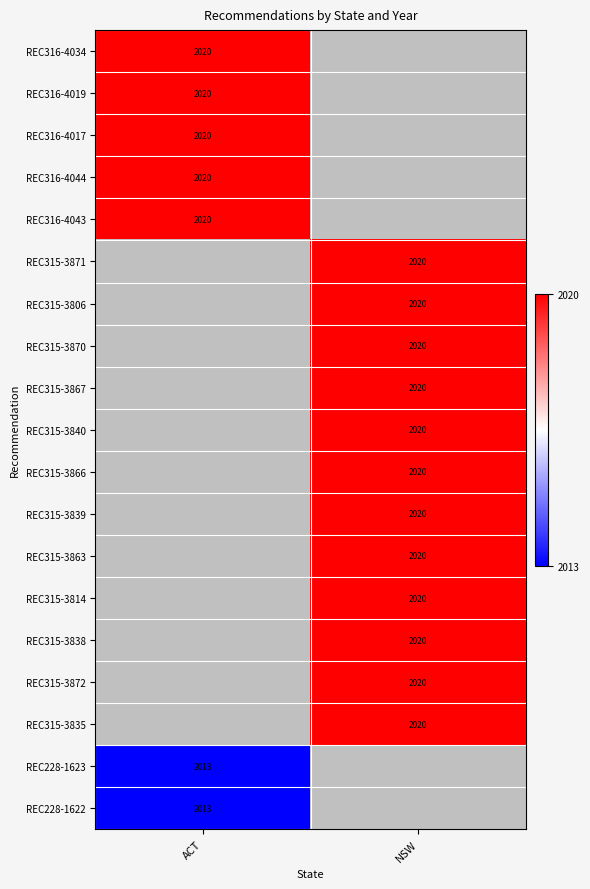

The value of REC316-4019 at ACT is 2020. True or false?

True